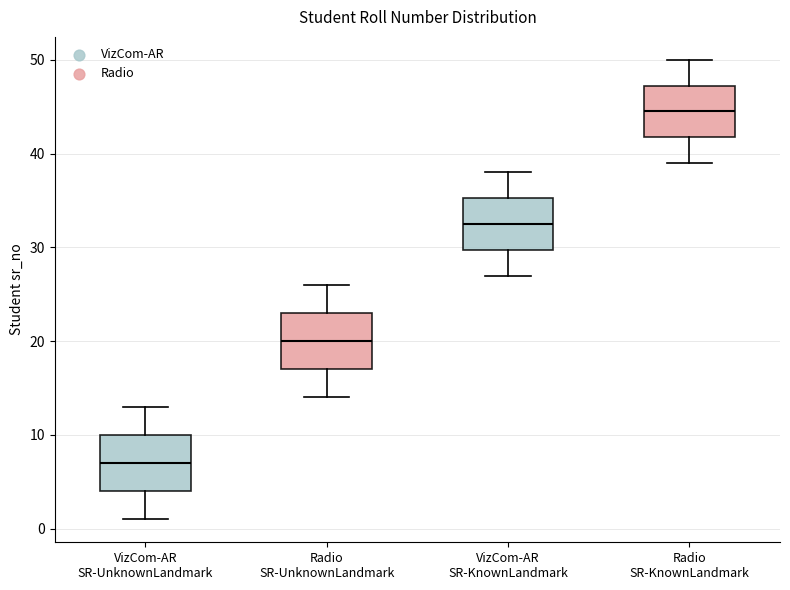

Where does the upper whisker of the box for Radio SR-UnknownLandmark end on the y-axis? The values are not printed on the chart, so give them approximately, as read against the axis.

26